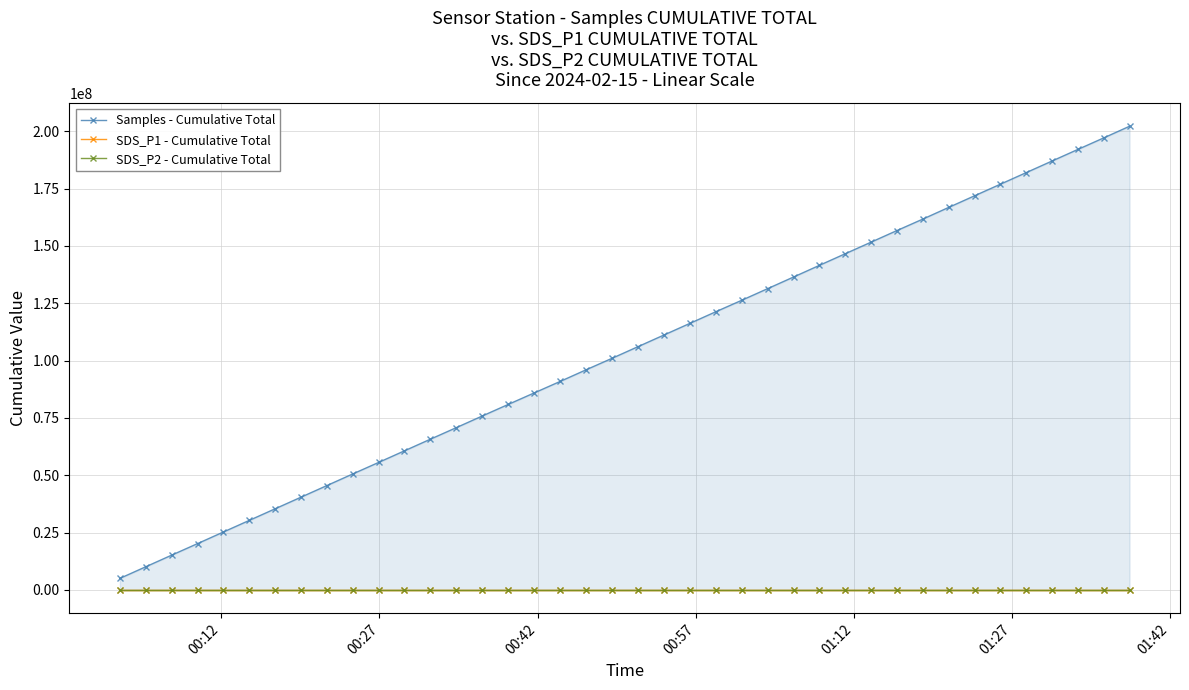

Which series has the largest total across all categories?

Samples - Cumulative Total